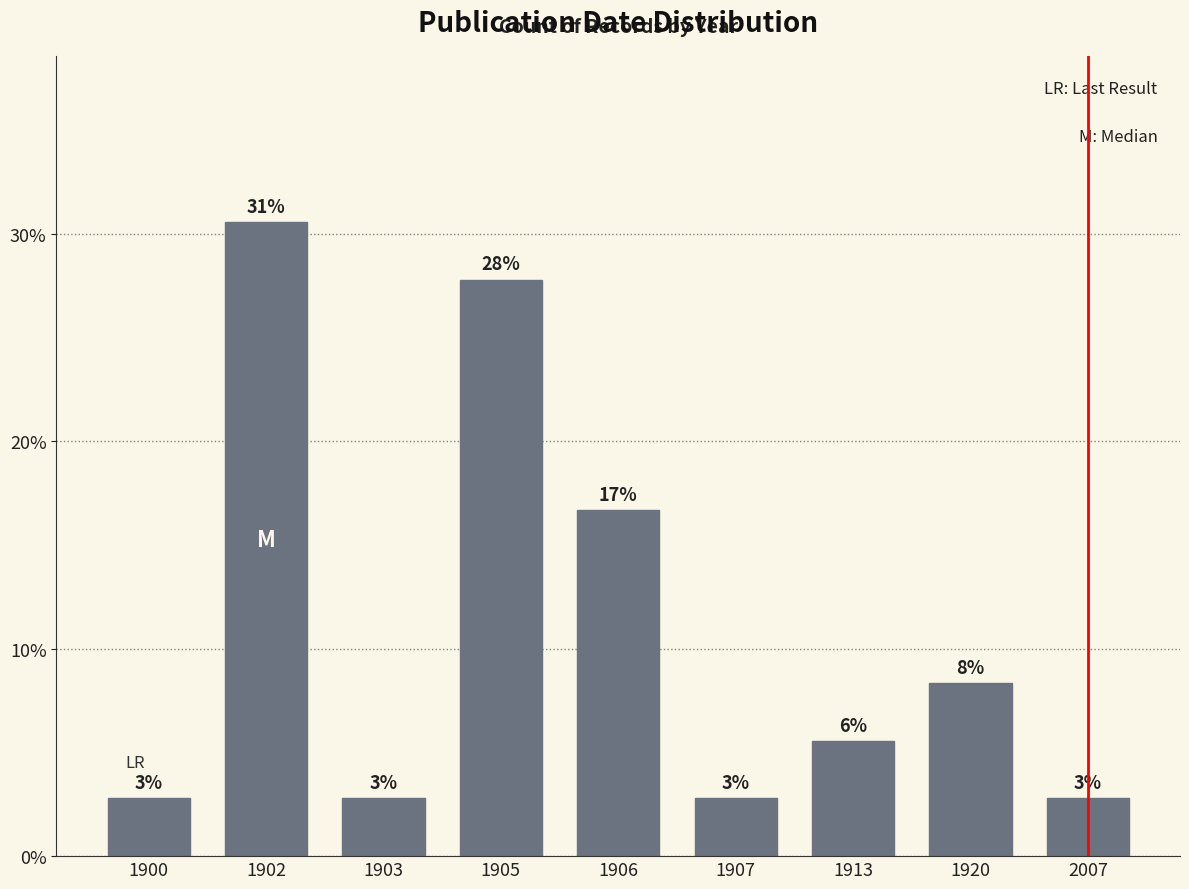

Does the chart contain any negative values?

No